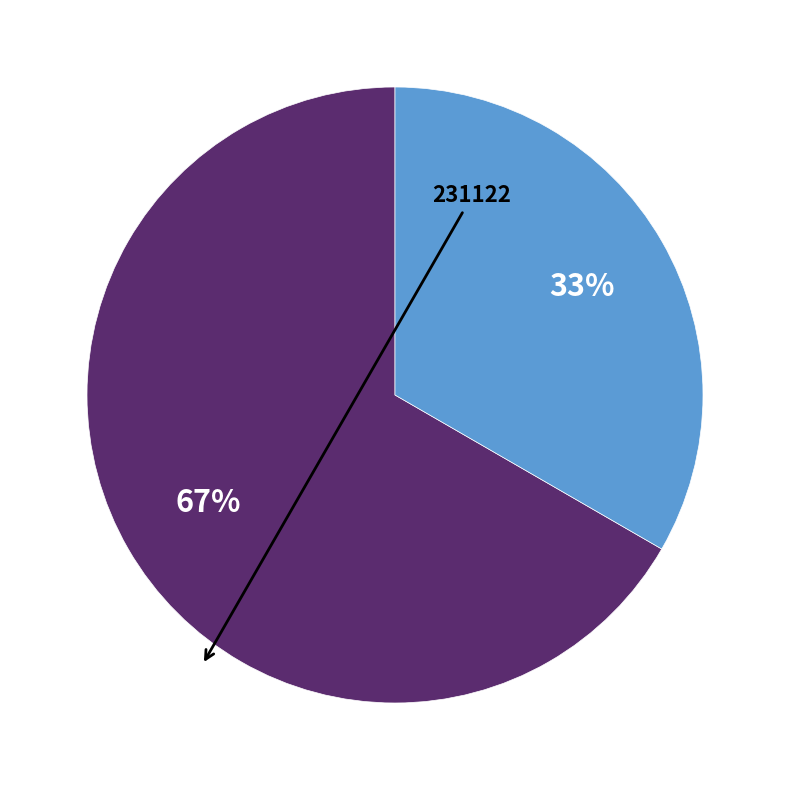

Is there any slice that represents more than half of the pie?

Yes